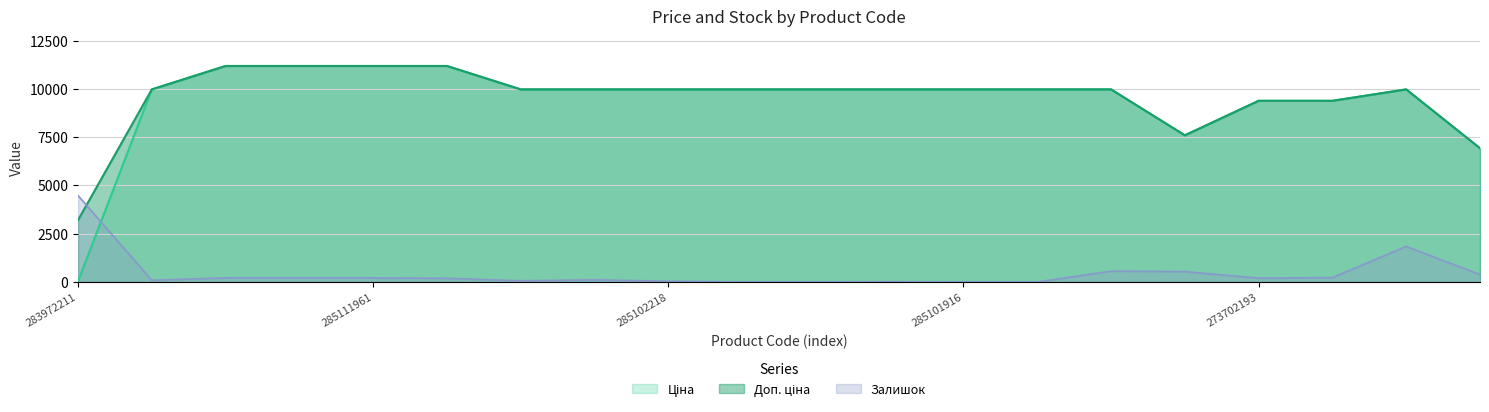

The value of Залишок at 285102044 is 12.4. True or false?

True